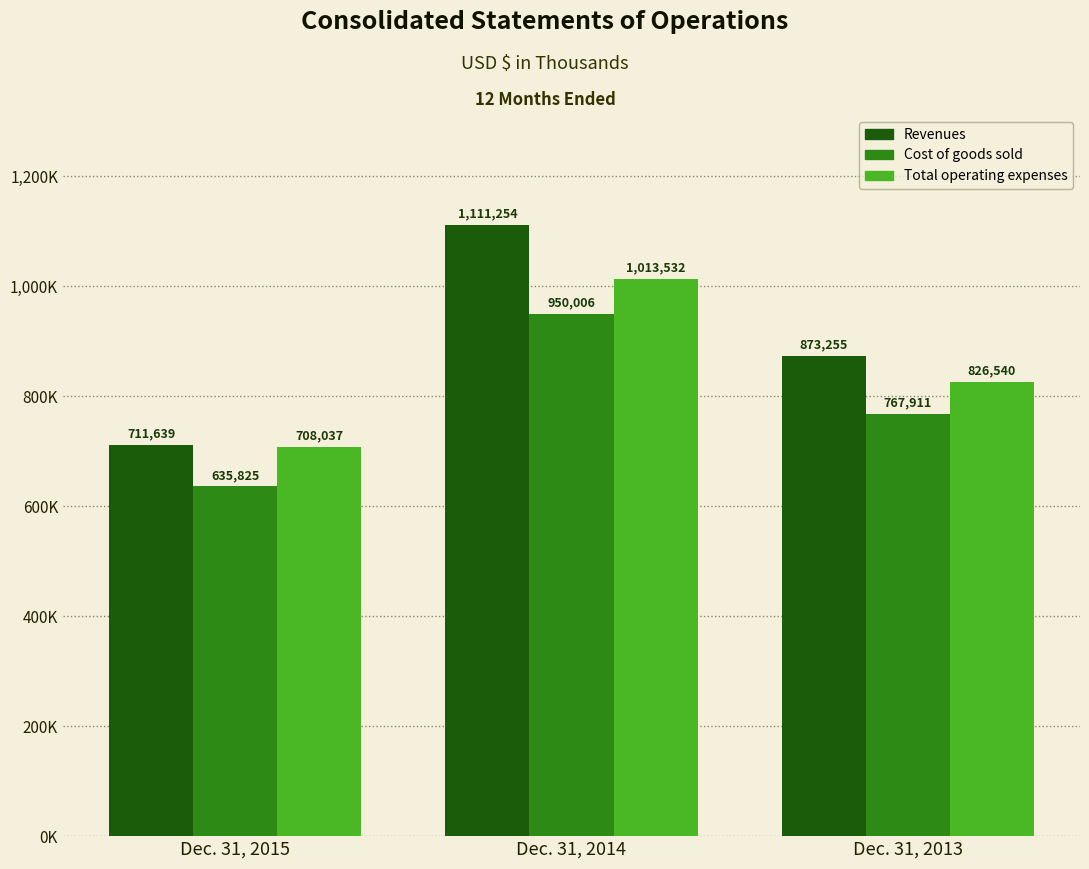

Are the bars grouped side by side (vs. stacked)?

Yes